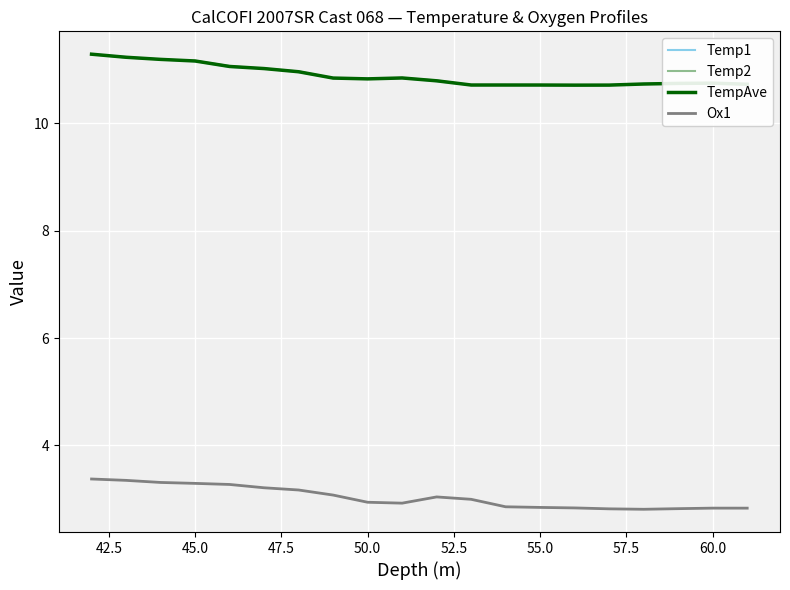

What are all the series names shown in the legend?

Temp1, Temp2, TempAve, Ox1